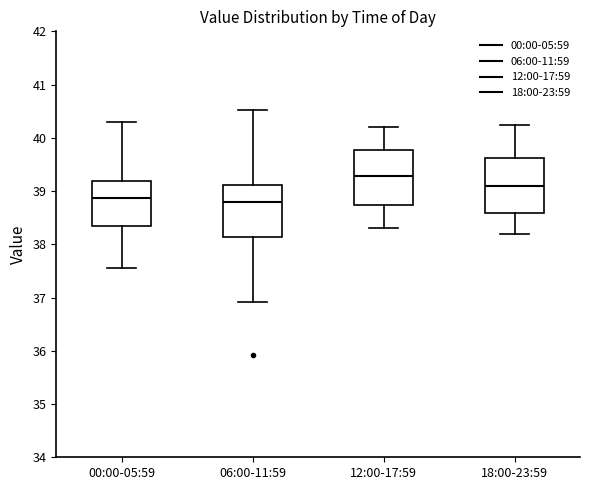

Reading left to right, transcribe this box plot: for each box, give where its median line is, the range the box spans, and where its two whiskers end, as read against the y-axis. The values are not printed on the chart, so give them approximately, as read against the axis.

00:00-05:59: median 38.9, box 38.3 to 39.2, whiskers 37.6 to 40.3
06:00-11:59: median 38.8, box 38.1 to 39.1, whiskers 36.9 to 40.5
12:00-17:59: median 39.3, box 38.7 to 39.8, whiskers 38.3 to 40.2
18:00-23:59: median 39.1, box 38.6 to 39.6, whiskers 38.2 to 40.3